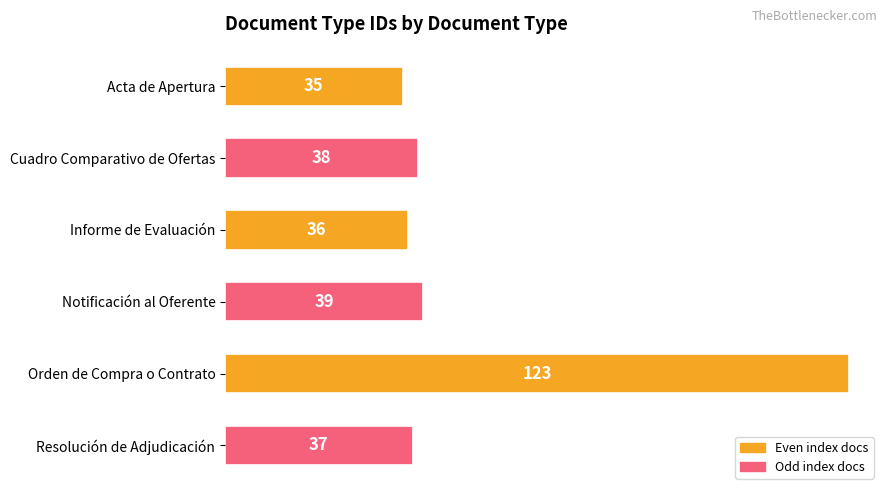

The value at Cuadro Comparativo de Ofertas is 25. True or false?

False